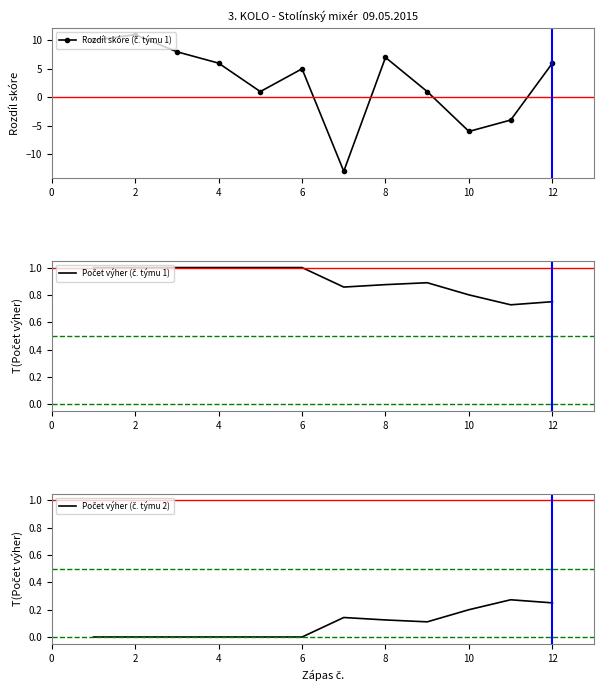

Rank the series by their maximum value, from highest to lowest.

Rozdíl skóre (č. týmu 1), Počet výher (č. týmu 1), Počet výher (č. týmu 2)